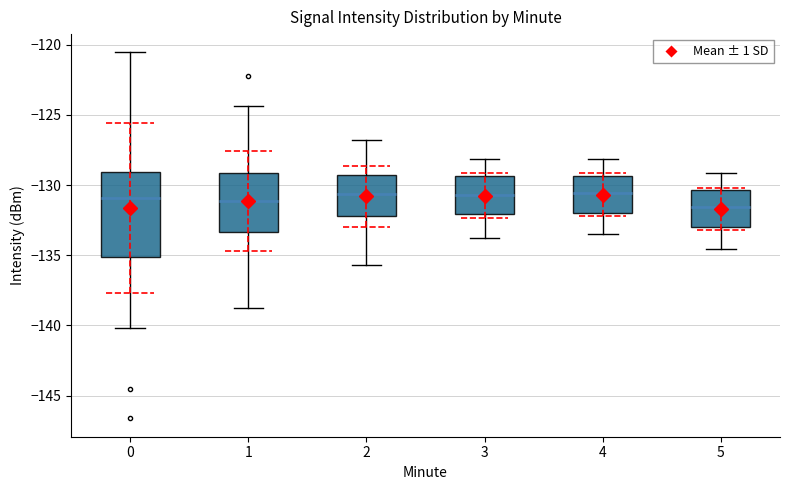

Reading left to right, transcribe this box plot: for each box, give where its median line is, the range the box spans, and where its two whiskers end, as read against the y-axis. The values are not printed on the chart, so give them approximately, as read against the axis.

0: median -131.0, box -135.0 to -129.0, whiskers -140.0 to -120.5
1: median -131.0, box -133.5 to -129.0, whiskers -139.0 to -124.5
2: median -130.5, box -132.0 to -129.5, whiskers -135.5 to -127.0
3: median -130.5, box -132.0 to -129.5, whiskers -134.0 to -128.0
4: median -130.5, box -132.0 to -129.5, whiskers -133.5 to -128.0
5: median -131.5, box -133.0 to -130.5, whiskers -134.5 to -129.0